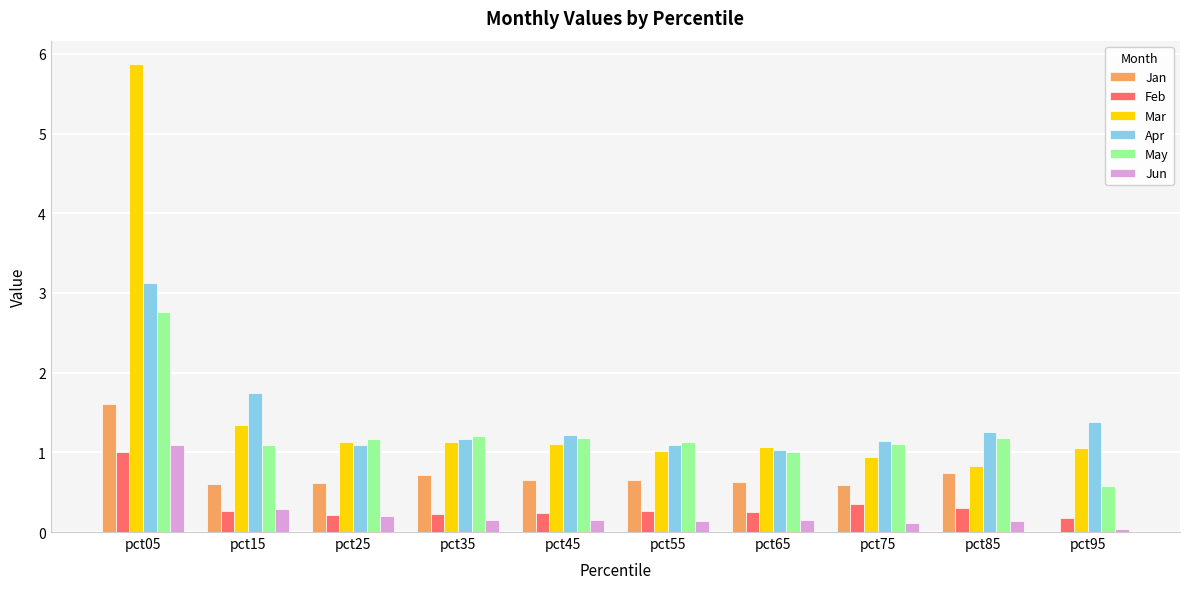

Is it true that Mar equals 0.4 at pct95?

False